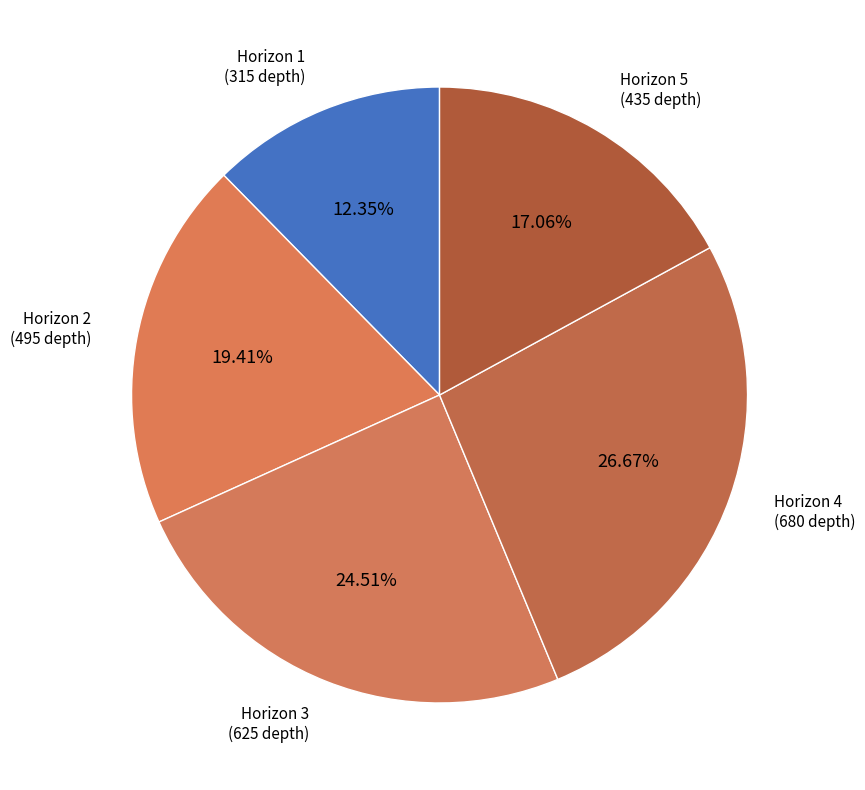

Is the sum of Horizon 4 and Horizon 3 greater than half?

Yes